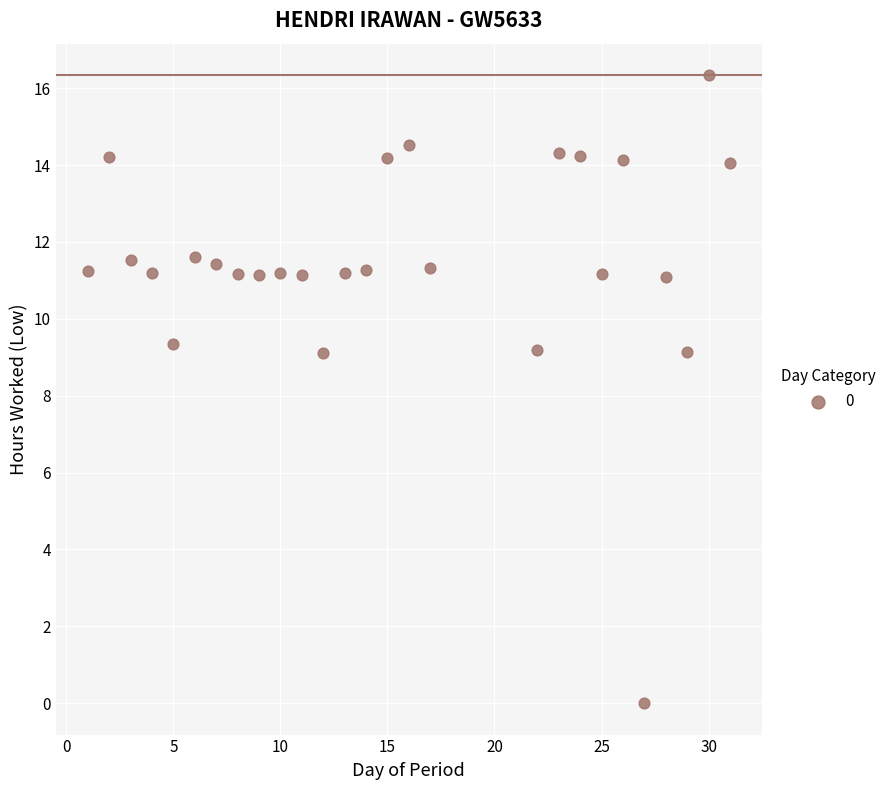

What is the range of Y values (max minus min)?

16.3